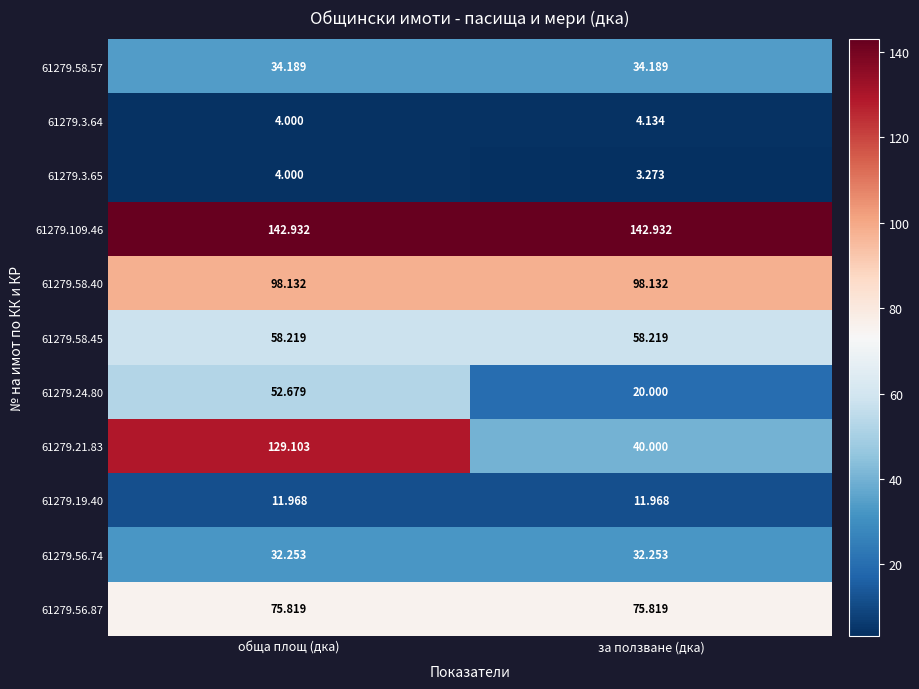

At which category is the sum across all series the highest?

обща площ (дка)